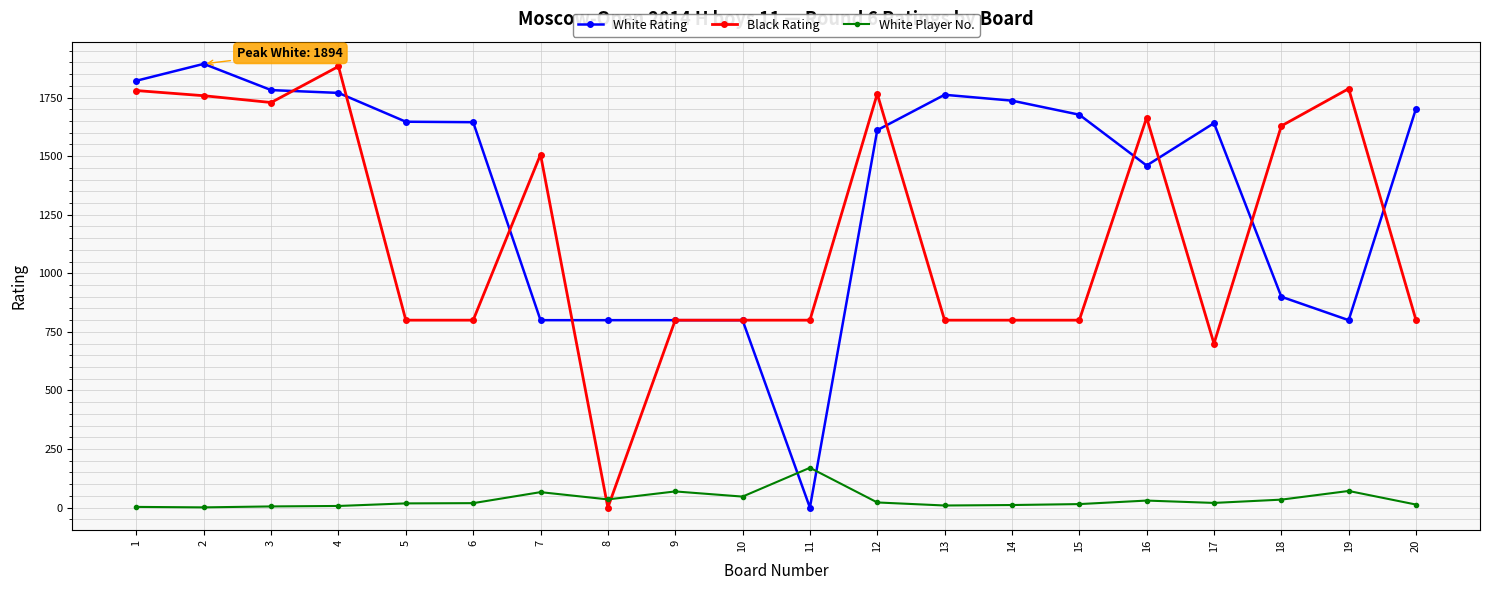

Does the chart display data point markers on the line(s)?

Yes